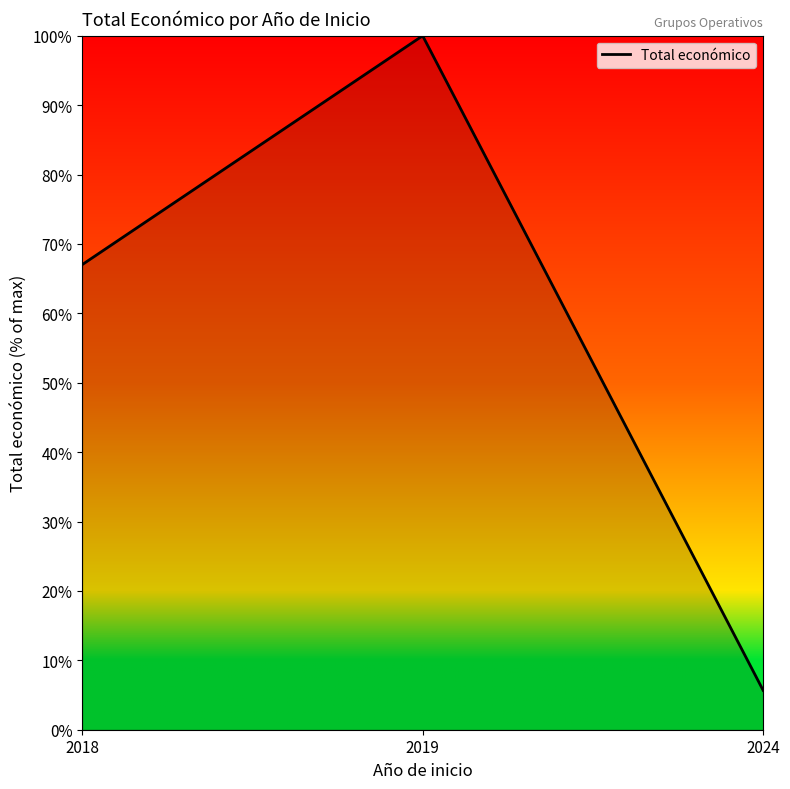

What is the change in value from 2019 to 2024?

-94.3